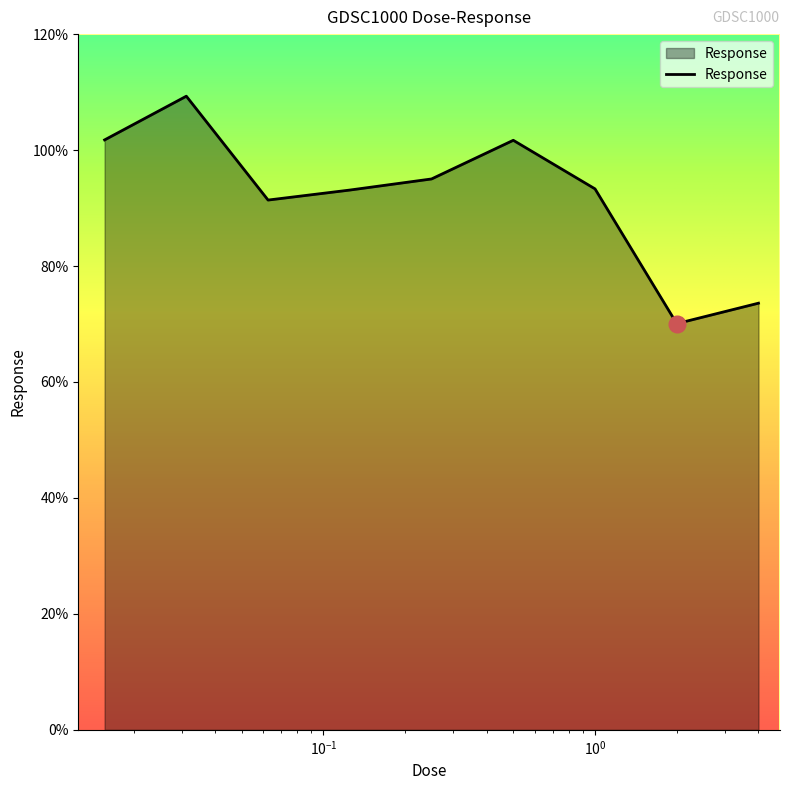

What is the difference between the maximum and minimum values?

39.2